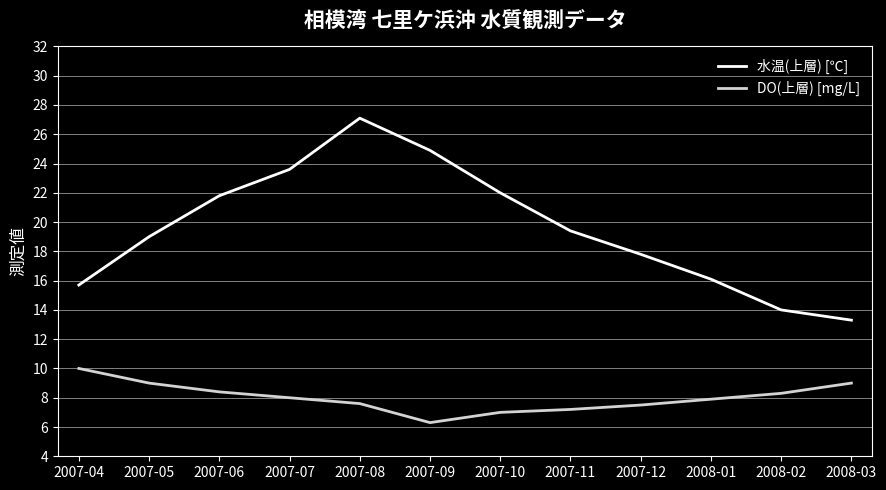

At which label does DO(上層) [mg/L] first exceed 8?

2007-04